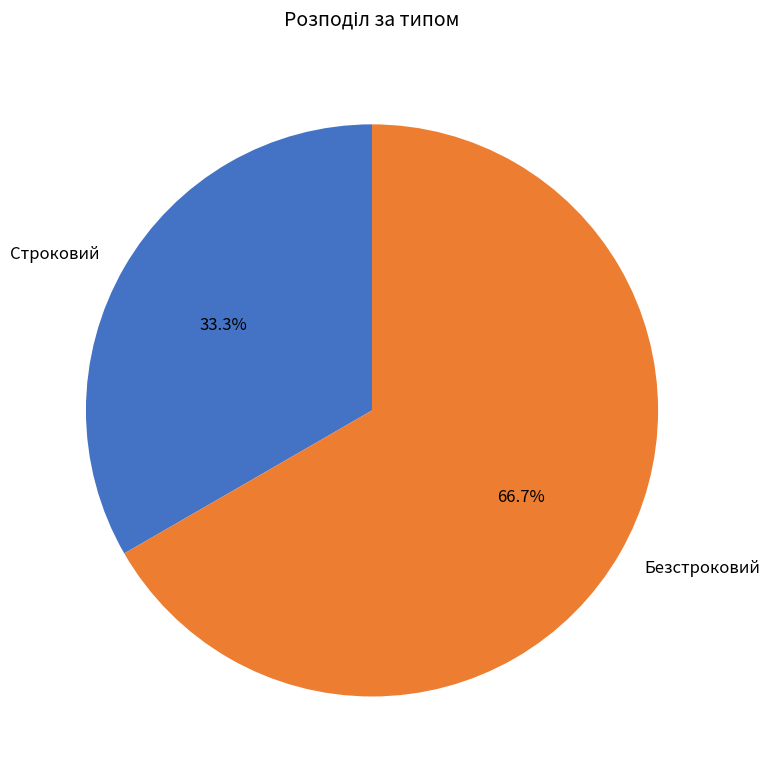

Which category has the smallest portion of the pie?

Строковий